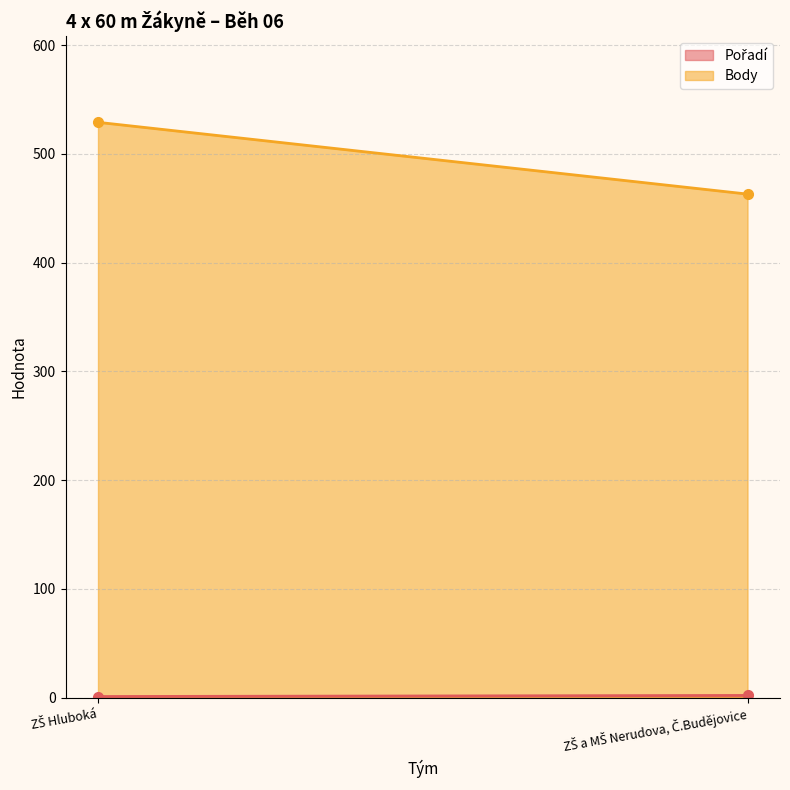

What is the label of the 2nd point from the right?

ZŠ Hluboká